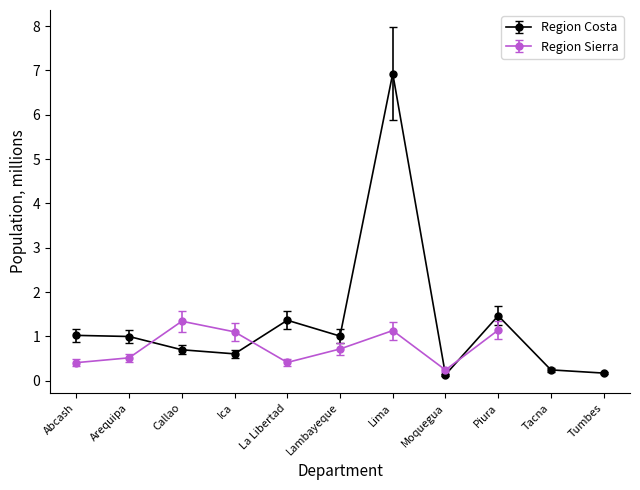

The Region Costa series shows 2.0 at Piura. True or false?

False